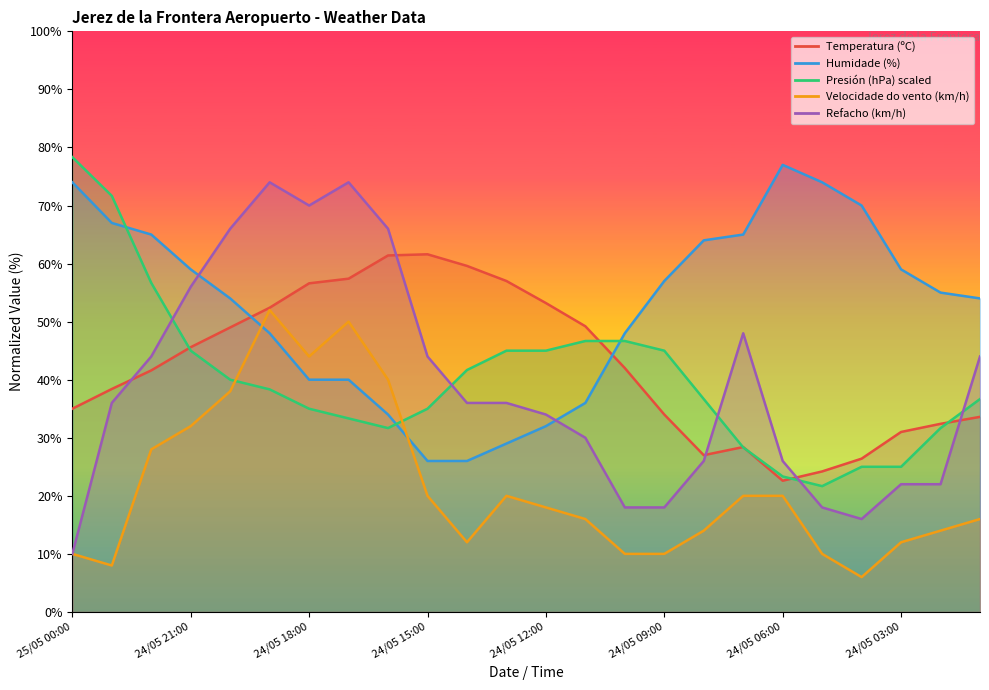

What is the label of the 23rd point from the right?

24/05 23:00